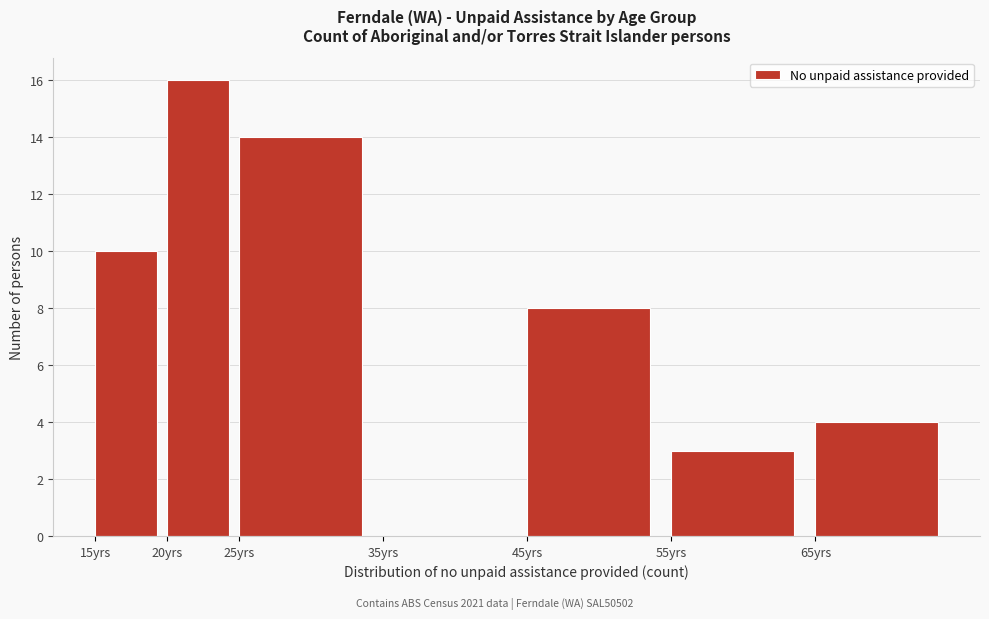

Reading left to right, list all the values displayed in this chart.

15yrs=10	20yrs=16	25yrs=14	35yrs=0	45yrs=8	55yrs=3	65yrs=4